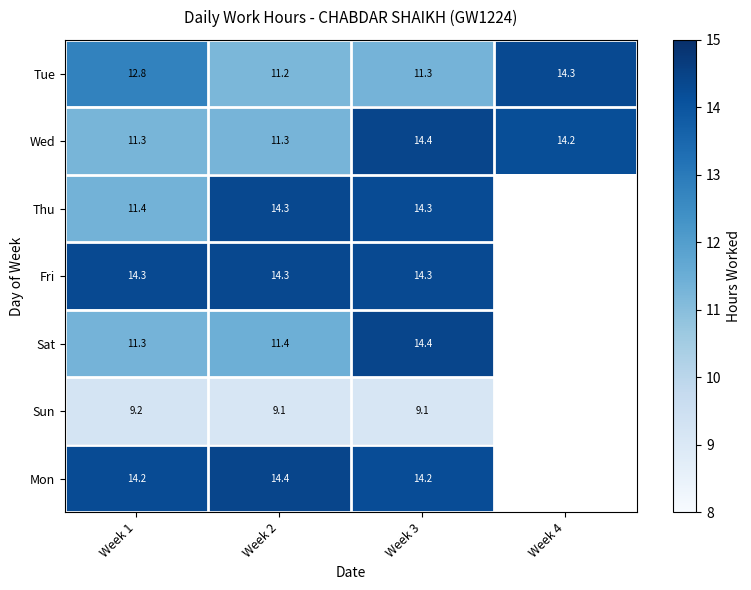

At how many categories does at least one series exceed 9?

4